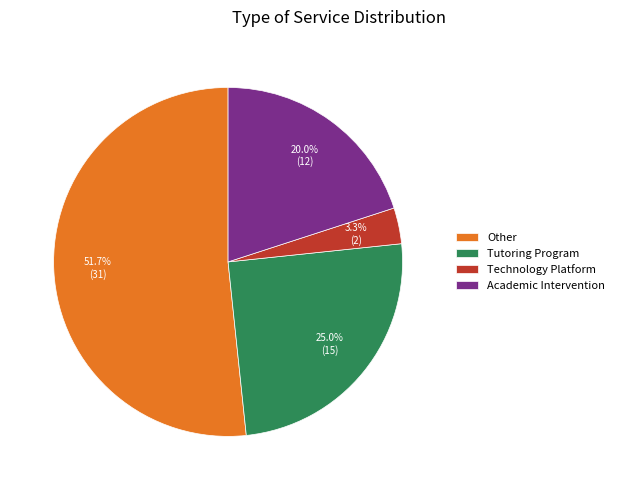

Does any single category account for the majority?

Yes